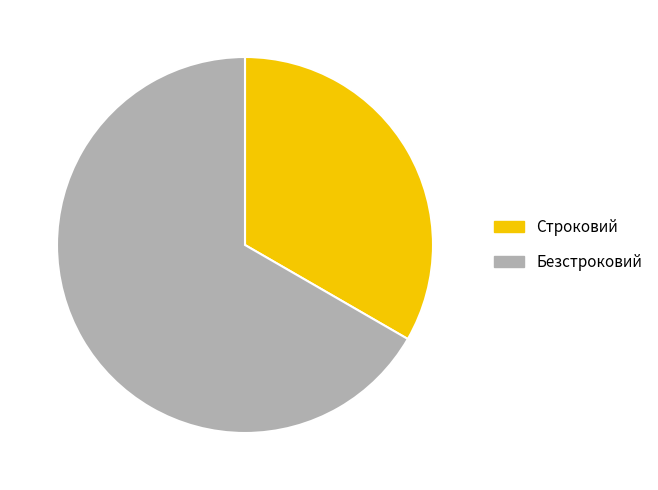

Which category has the biggest portion of the pie?

Безстроковий